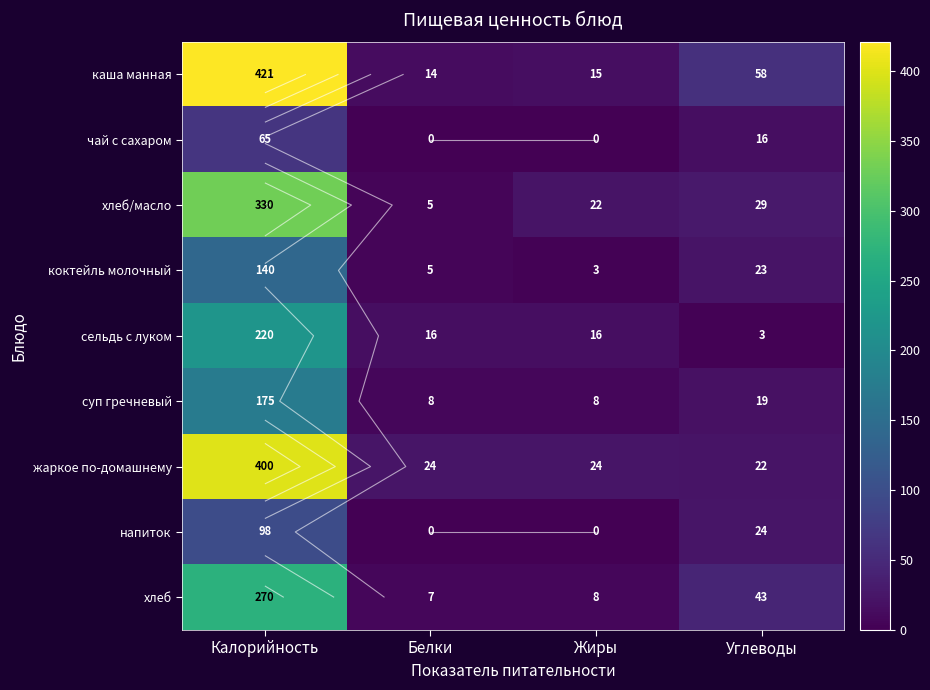

Where is суп гречневый nearest to the value 91?

Углеводы